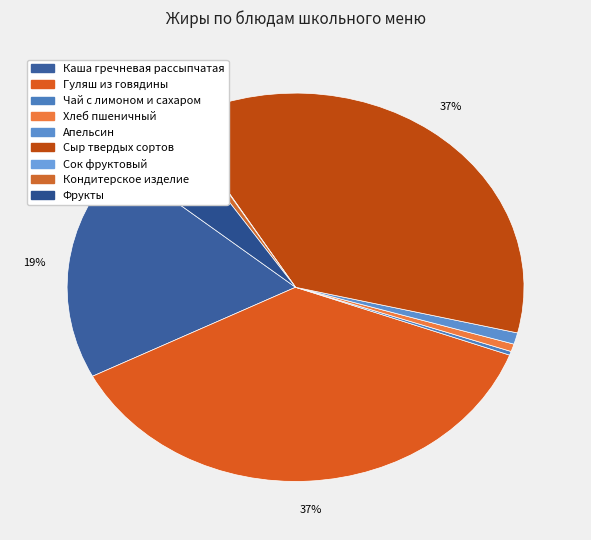

Approximately how many times larger is the value at Апельсин compared to Каша гречневая рассыпчатая?

0.1